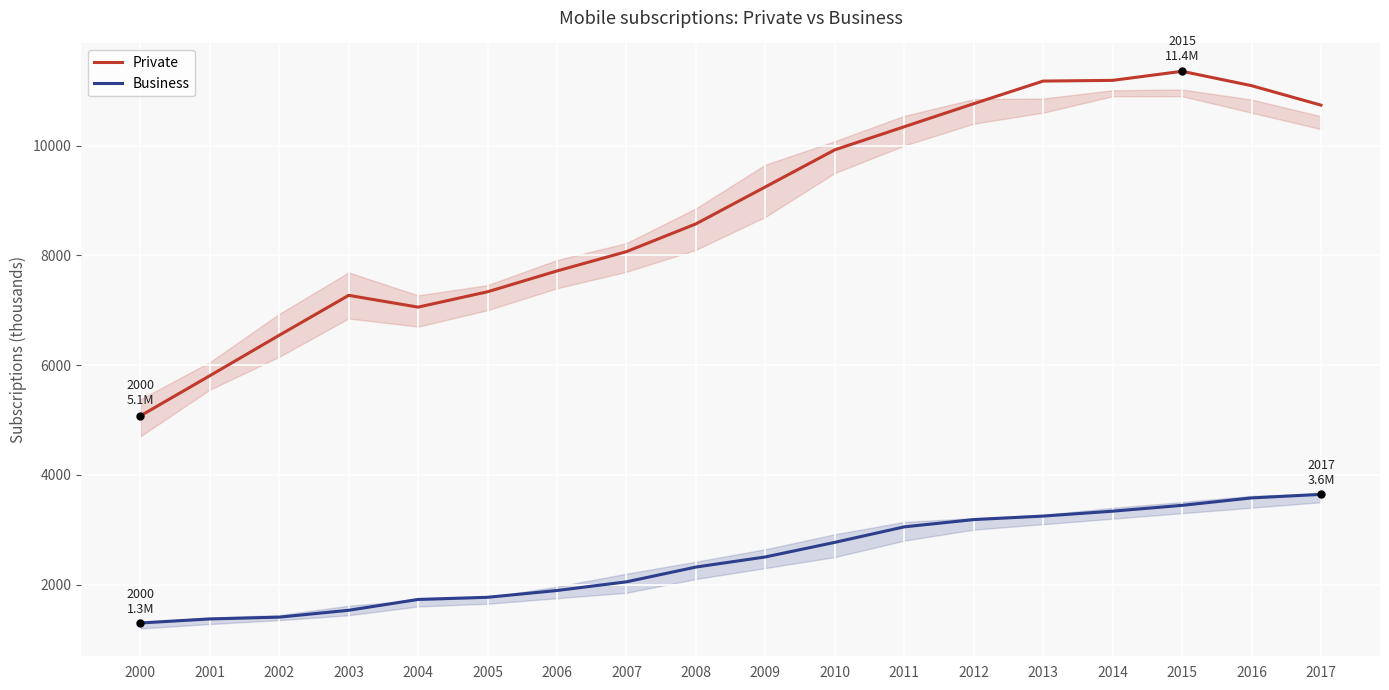

What is the difference between the maximum and minimum values in the Private series?

6281.1